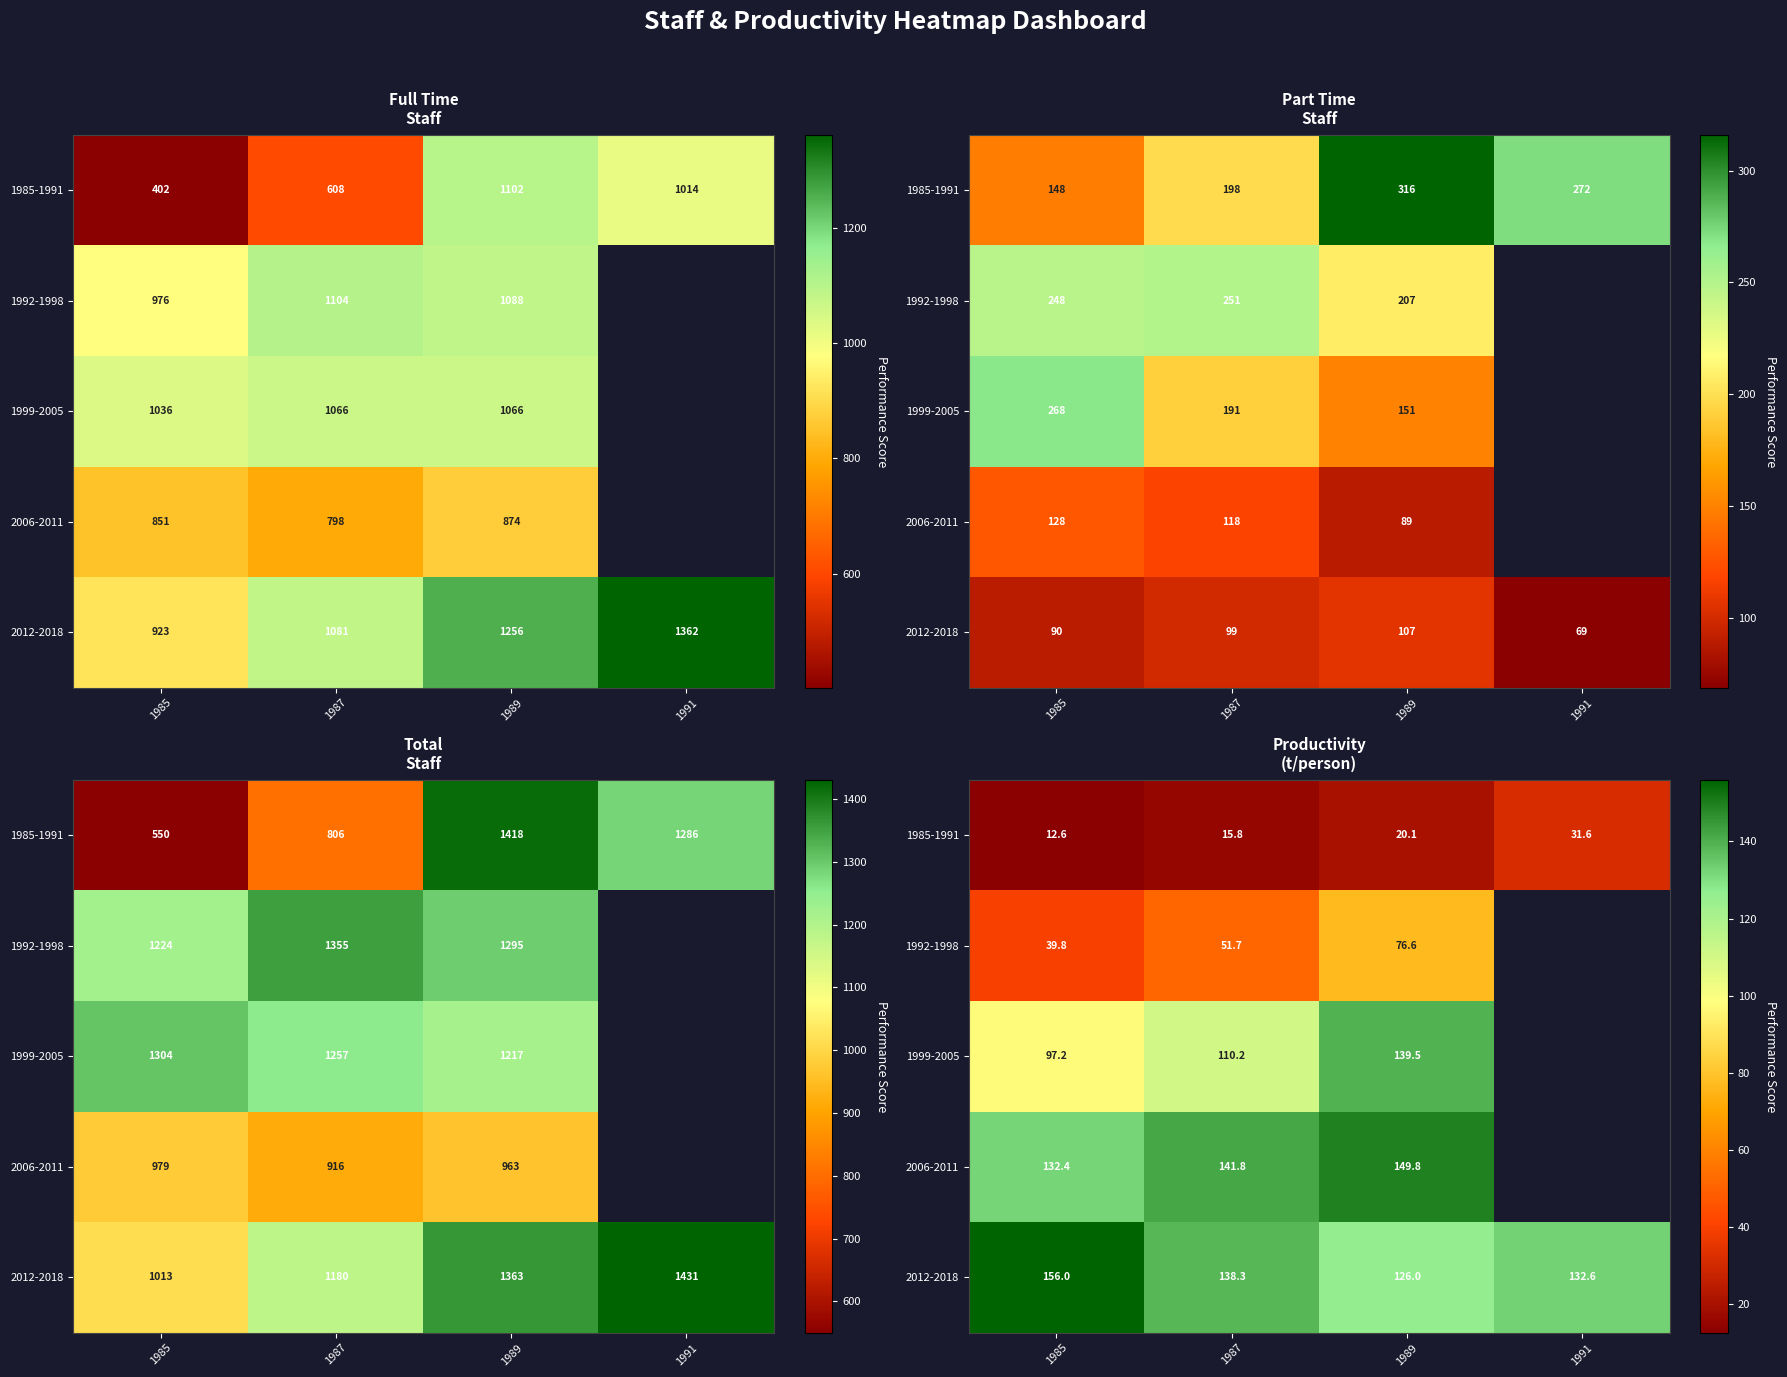

Where does the 2006-2011 series first go above 149?

1989